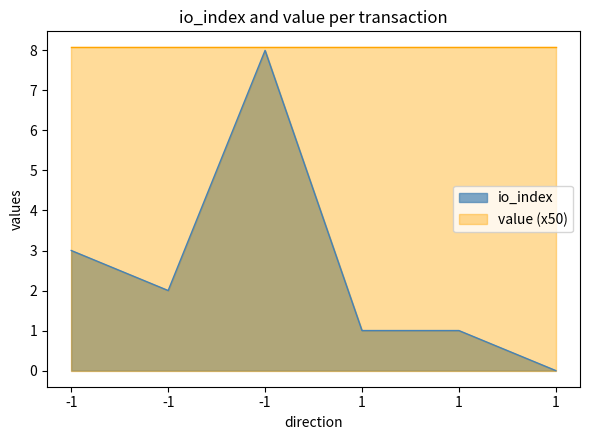

What is the sum of the values at 1 and -1?

3